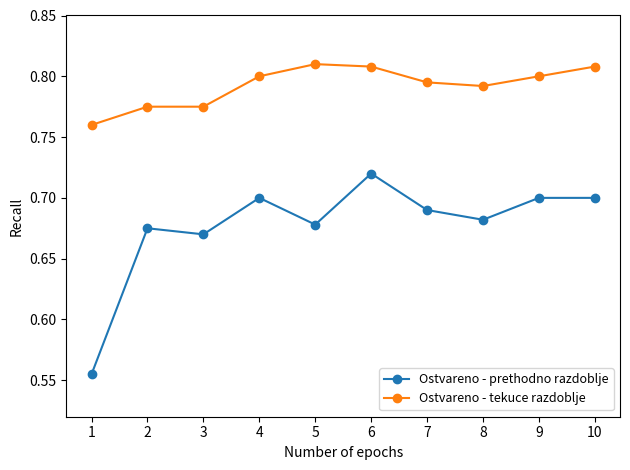

True or false: Ostvareno - tekuce razdoblje and Ostvareno - prethodno razdoblje cross at least once.

False